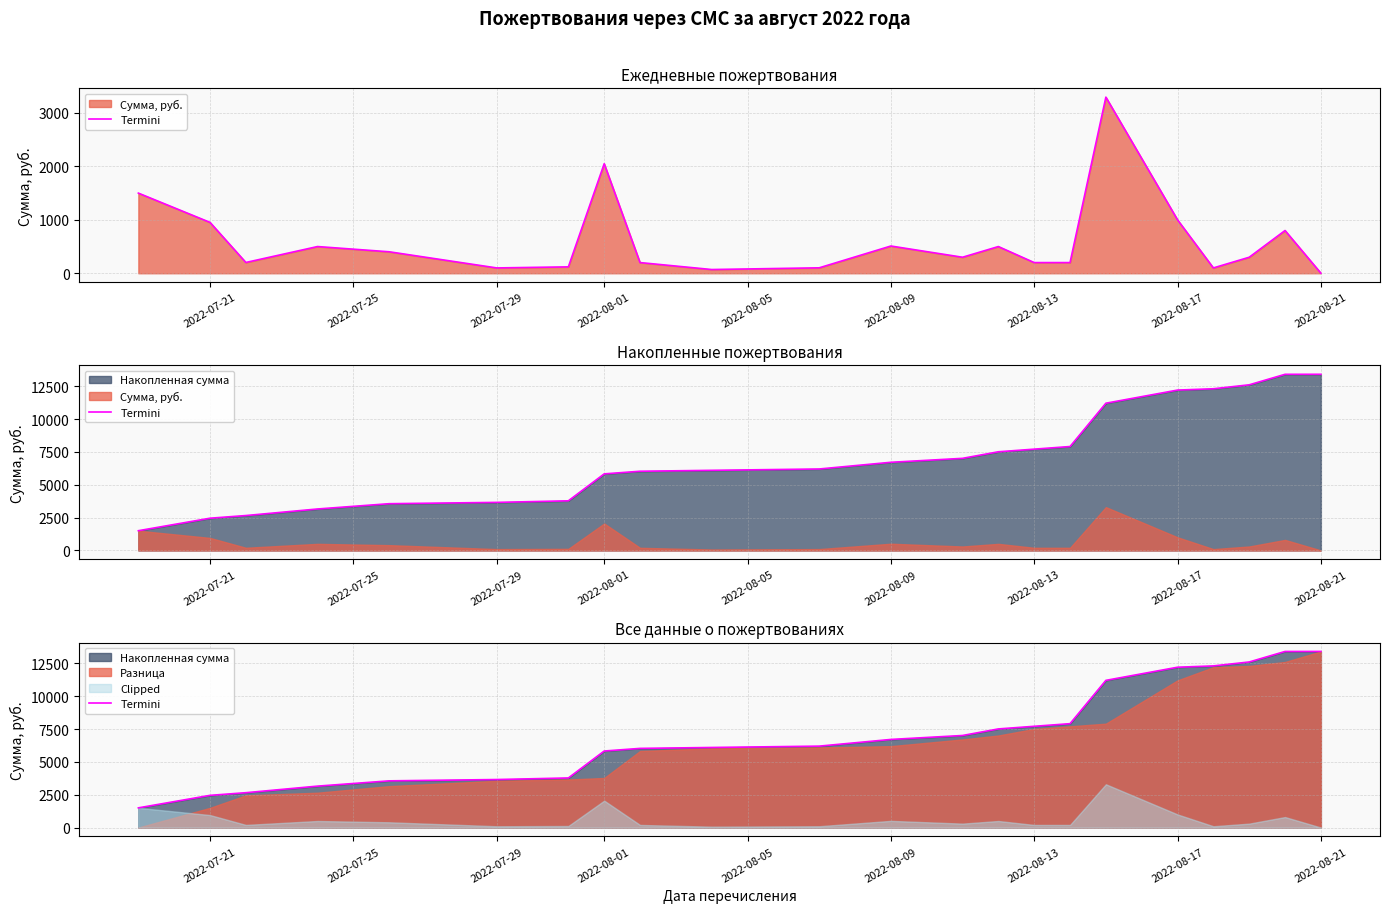

True or false: there are more than 1 points higher than both neighbors.

False